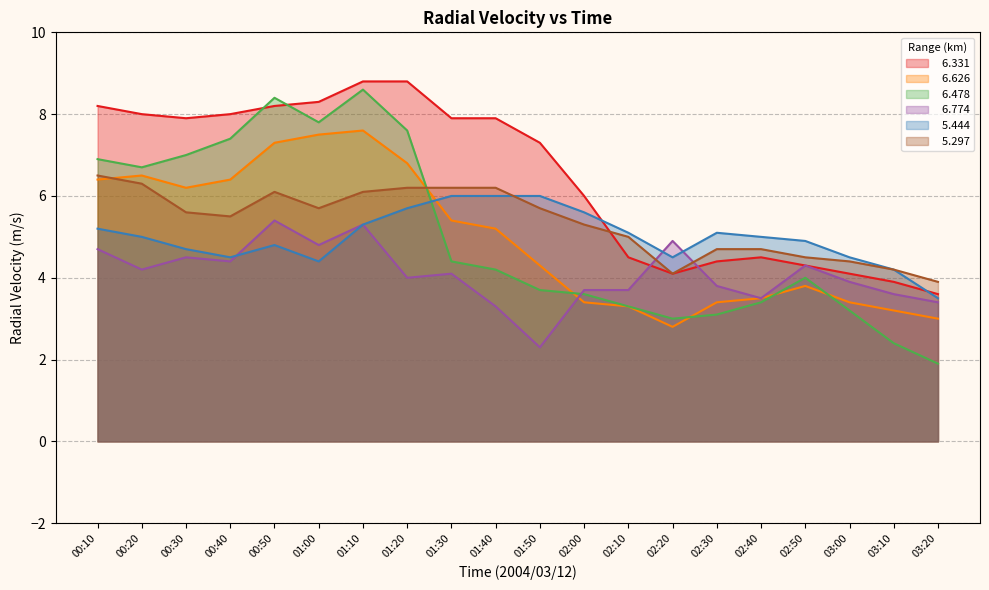

What is the difference between the second highest and second lowest values in the   6.478 series?

6.0